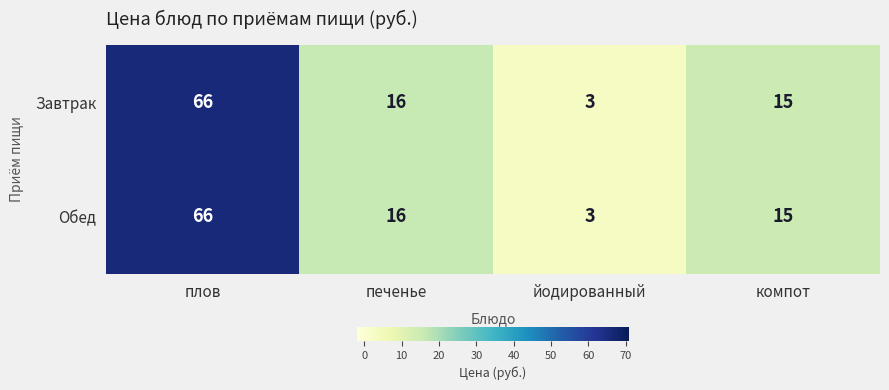

True or false: Завтрак has a value of 16 at печенье.

True